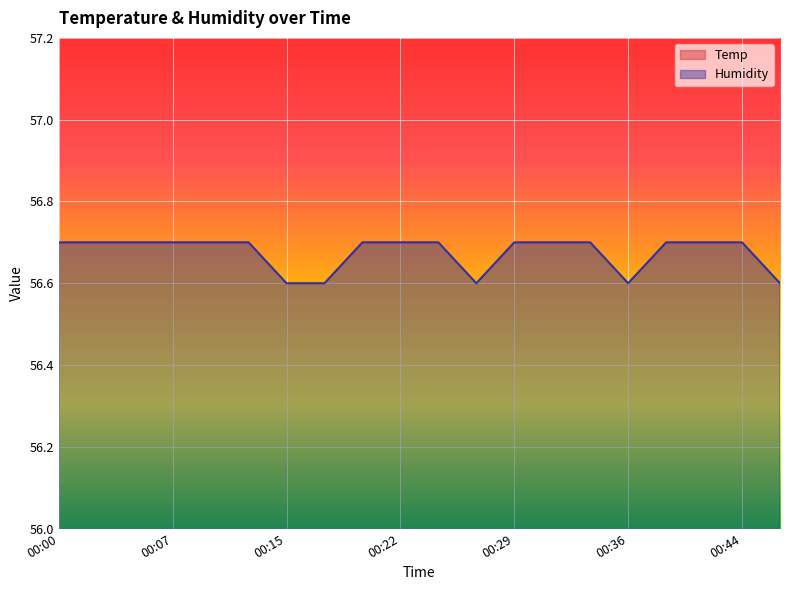

Which series changed the most between 00:10 and 00:19?

Temp